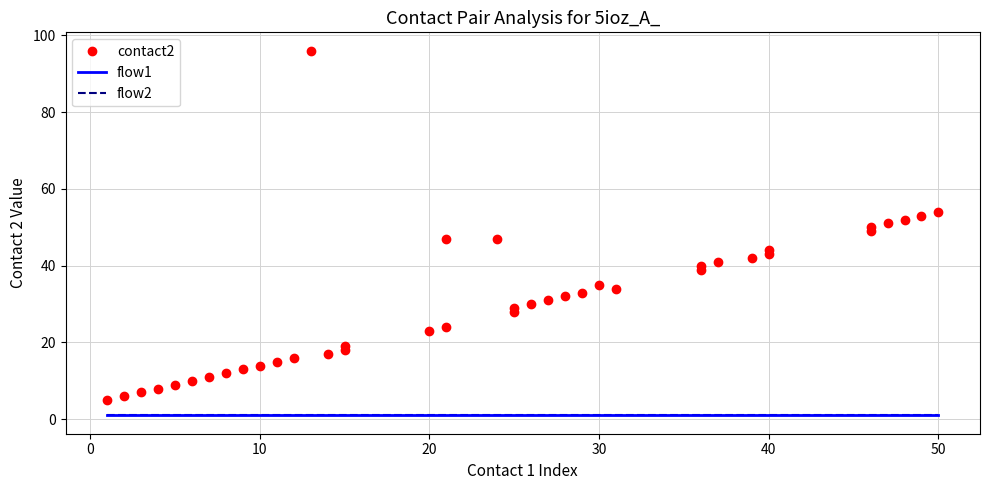

Is it true that flow2 equals 0 at 50?

False